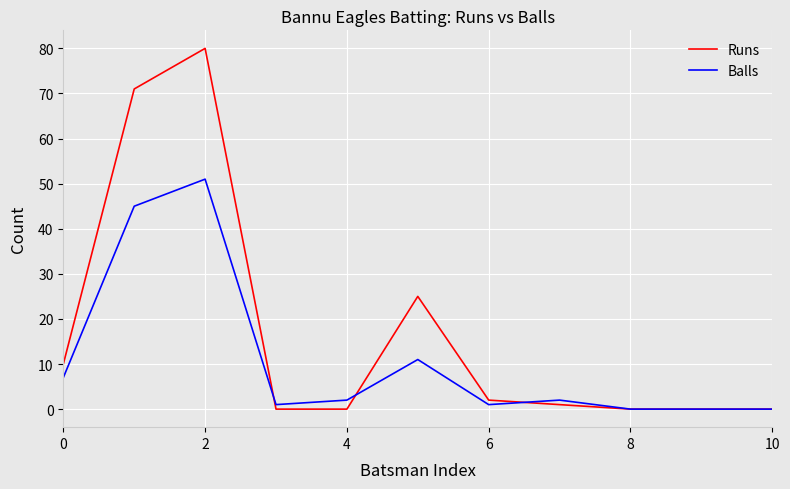

What is the maximum value for Runs?

80